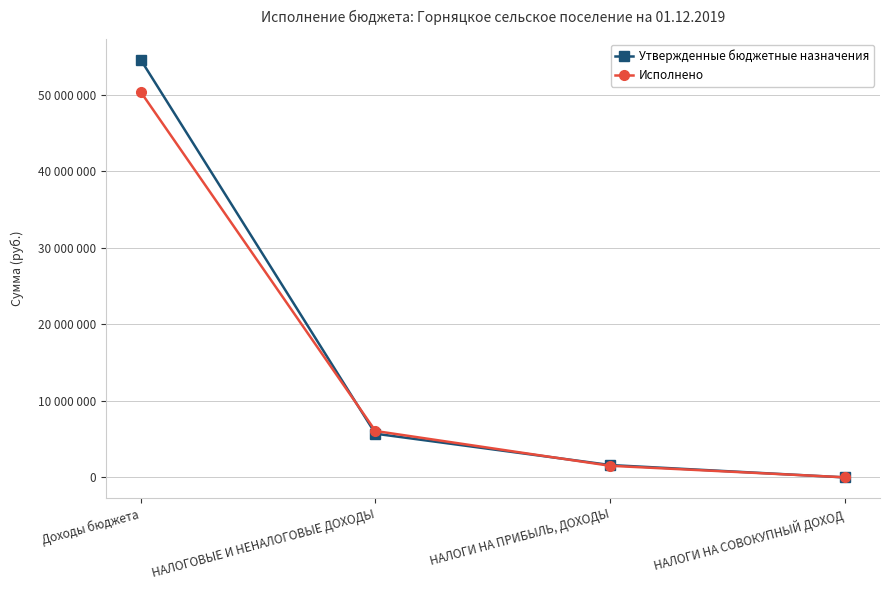

What is the sum of all Утвержденные бюджетные назначения values?

61947500.0